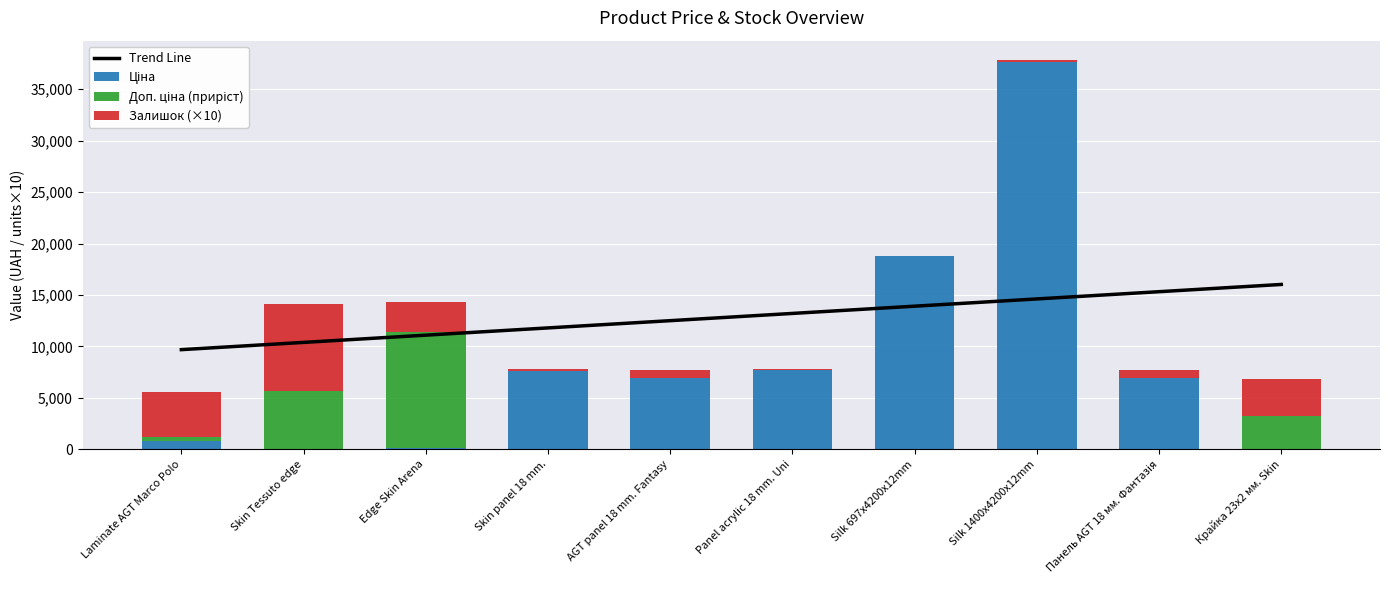

How many data points in Trend Line are above 13204?

5